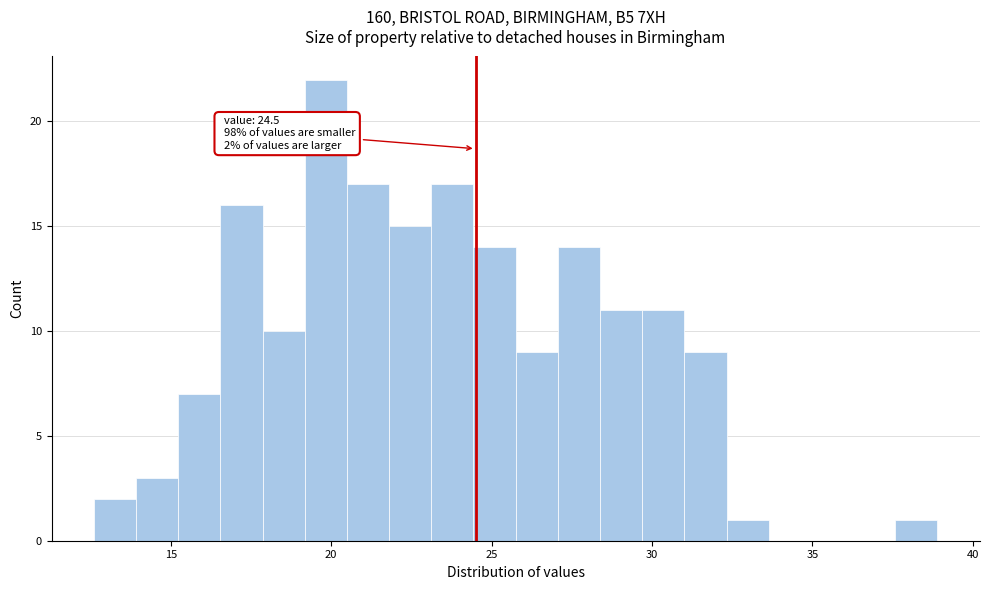

Read against the x-axis, roughly where is the centre of the tallest bar?

20.0